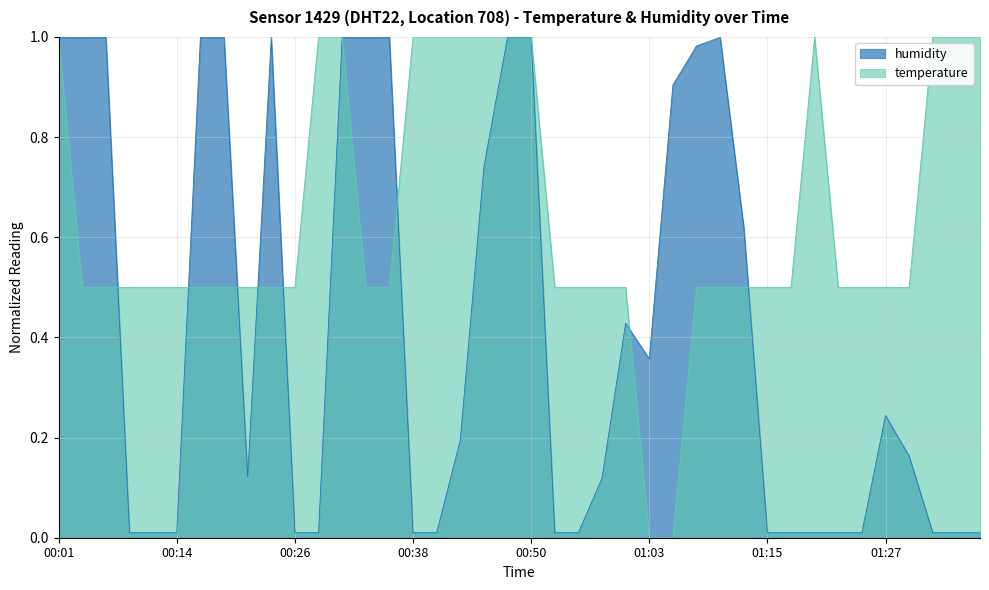

Which series has the widest spread of values?

temperature